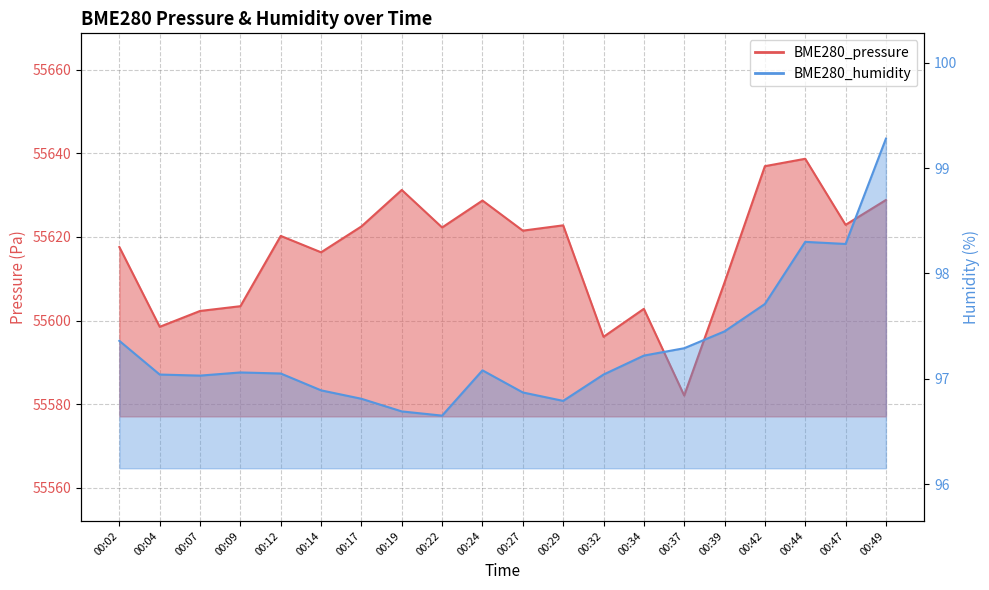

At which label is BME280_pressure closest to 55610?

00:39